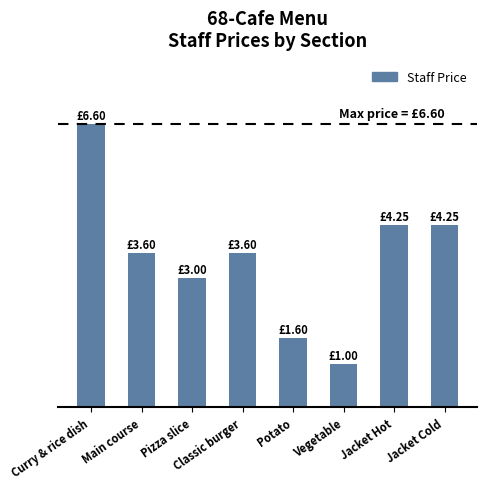

At which category does the chart reach its minimum across all series?

Vegetable